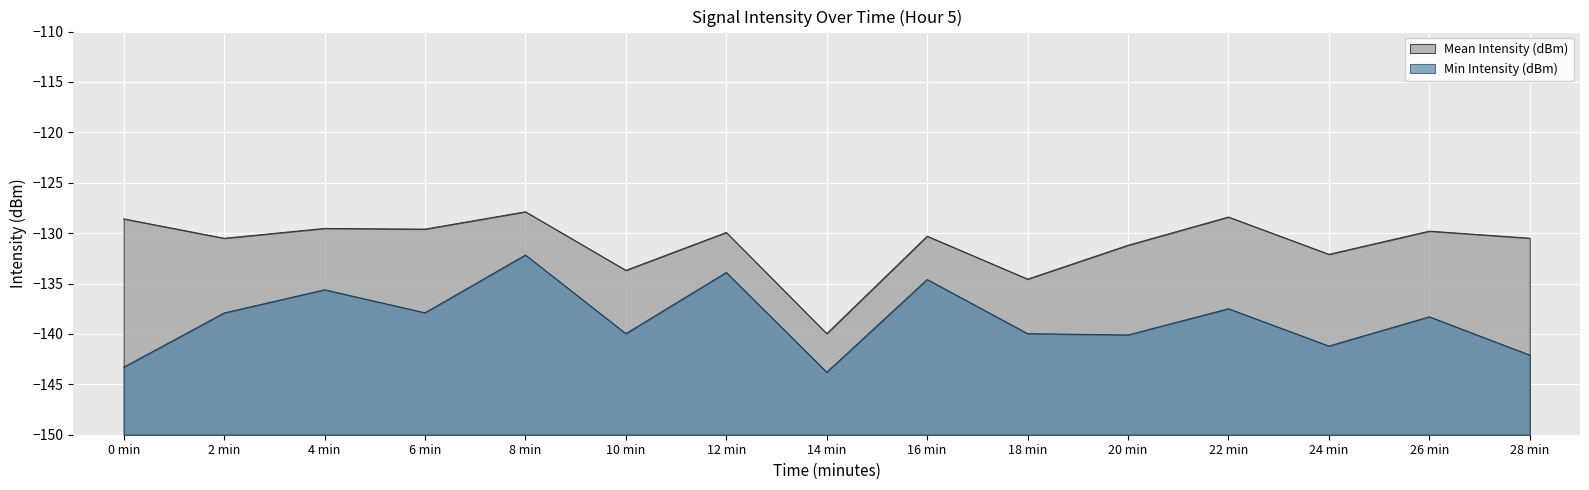

Which series has the largest range (max minus min)?

Mean Intensity (dBm)